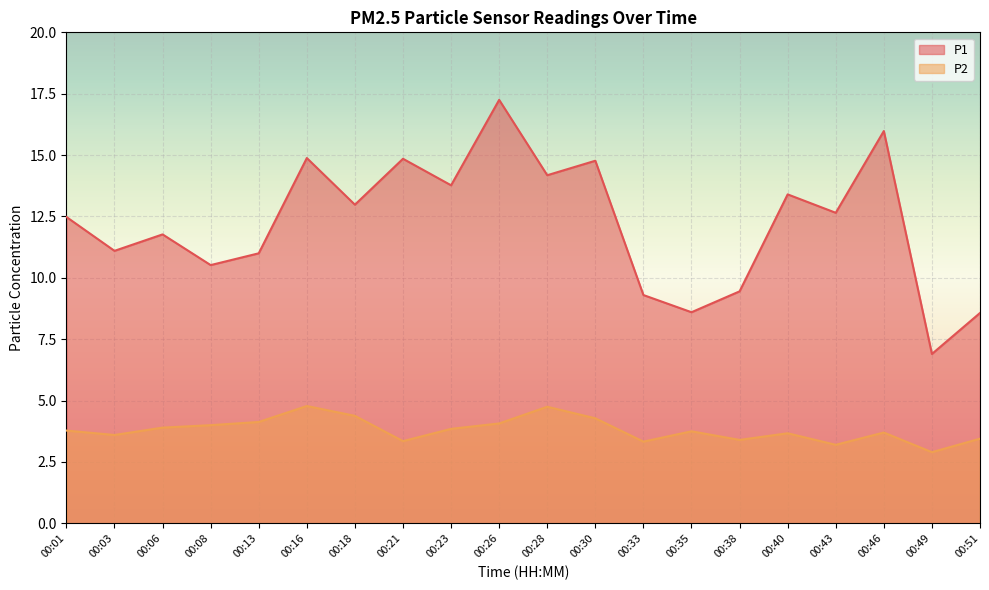

True or false: P1 has more than 0 interior local peaks.

True